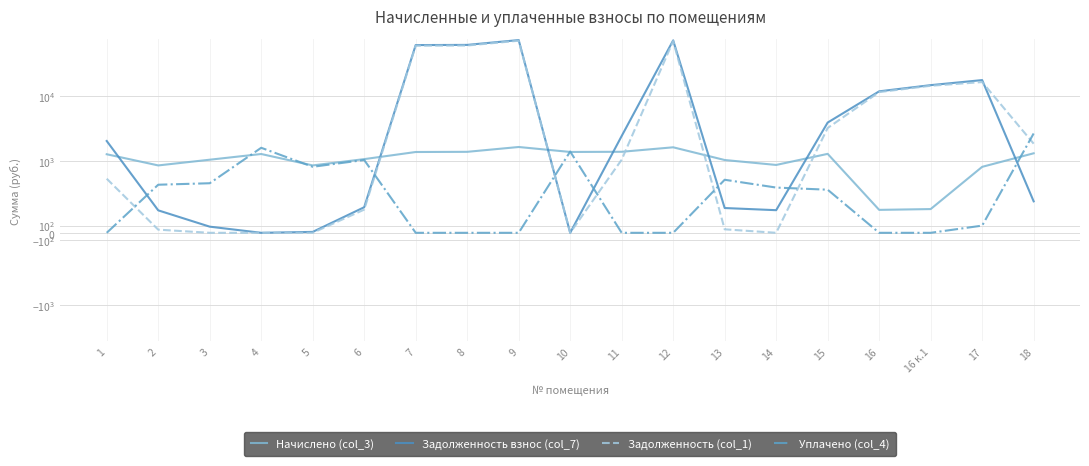

Where does the Уплачено (col_4) series first go above 600?

2